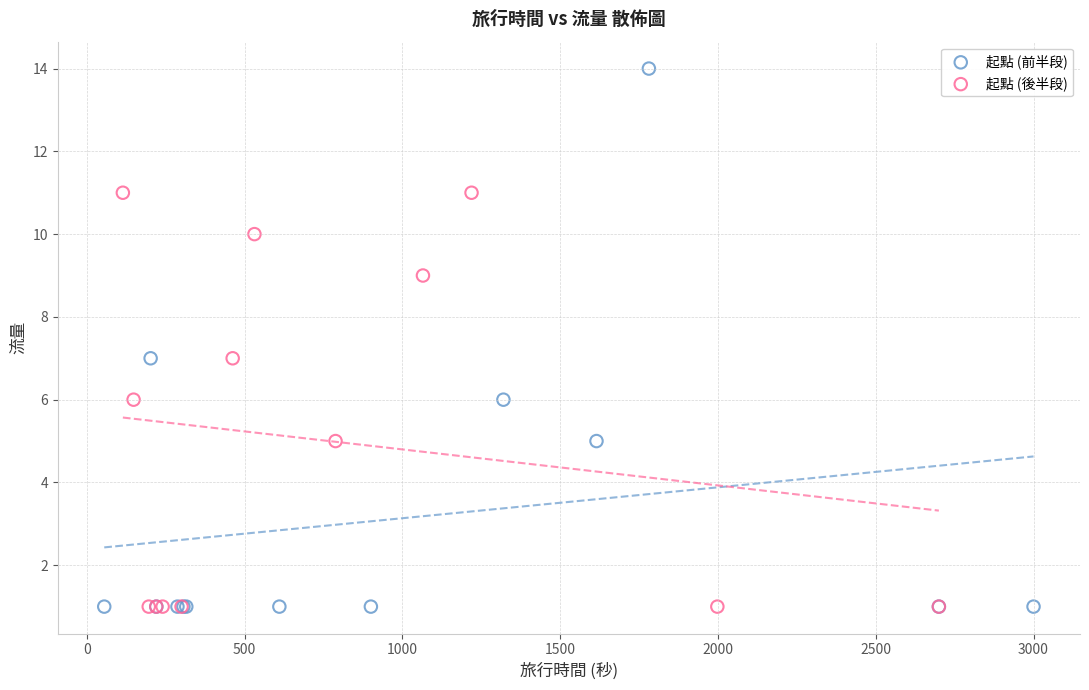

Which series has the widest spread of Y values?

起點 (前半段)